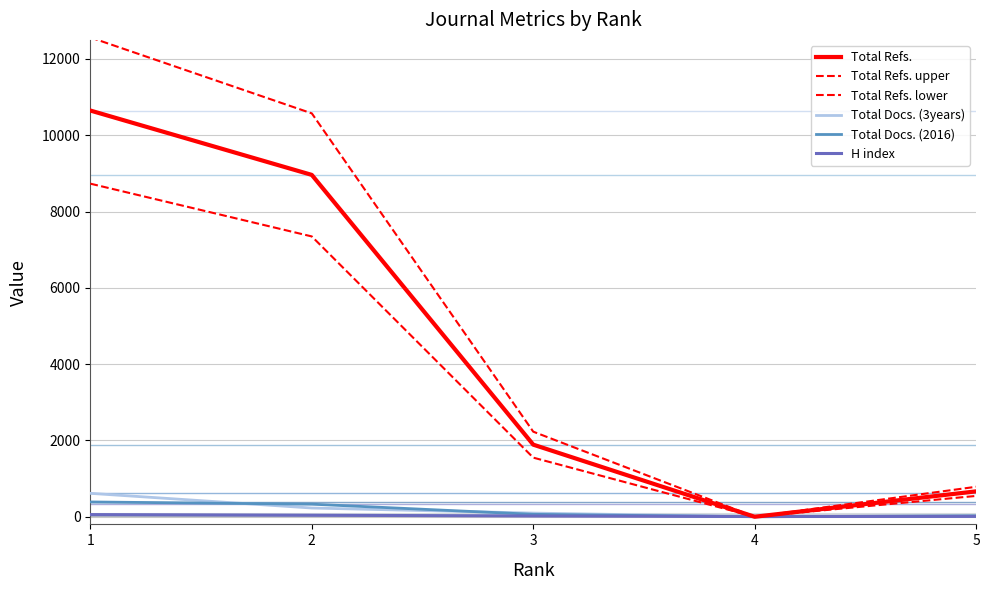

Is it true that Total Refs. lower equals 648.2 at 3?

False